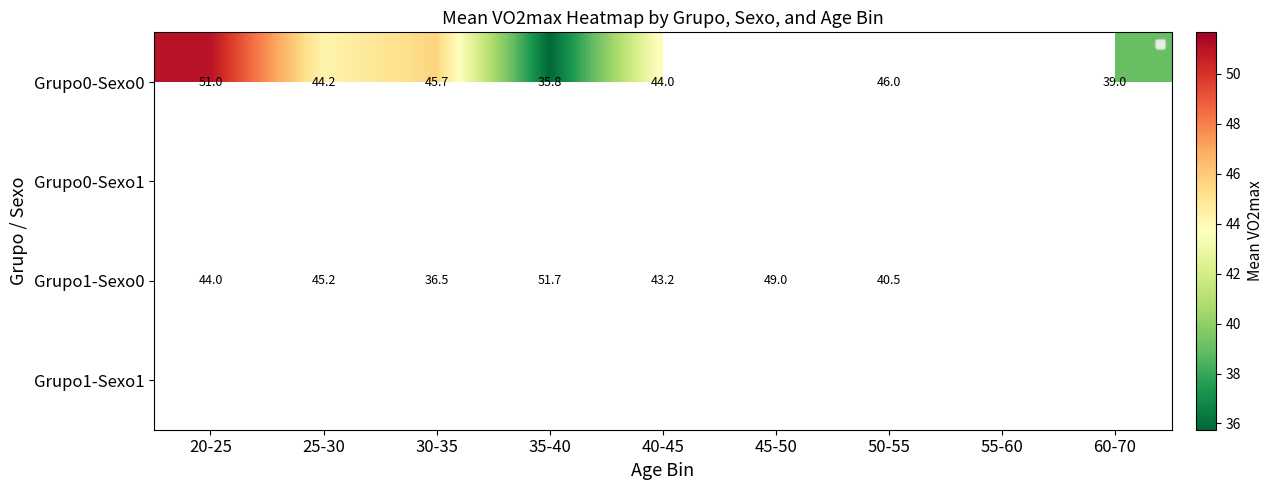

How many categories are shown in the chart?

9